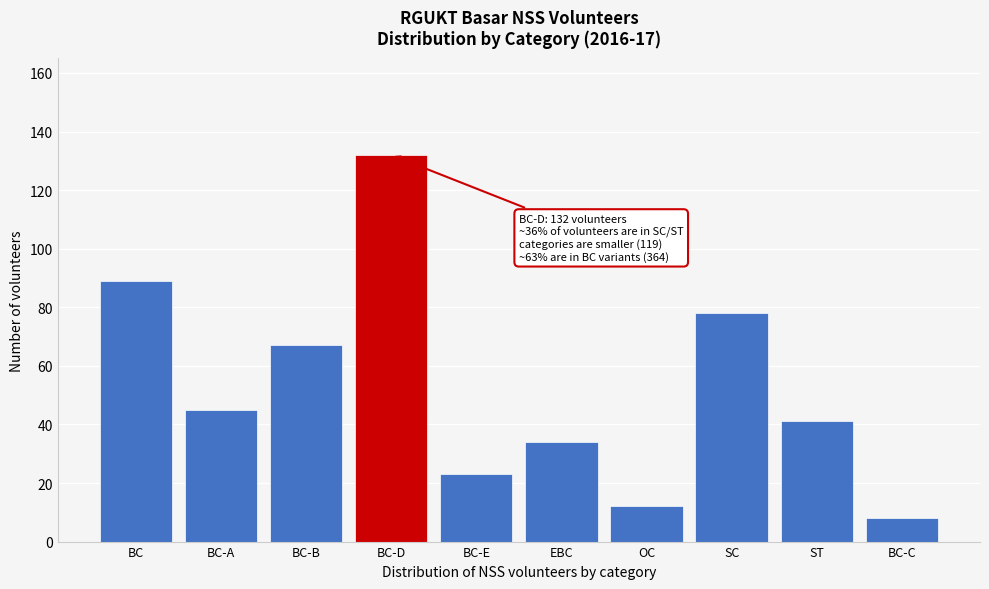

Reading left to right, list all the values displayed in this chart.

BC=89	BC-A=45	BC-B=67	BC-D=132	BC-E=23	EBC=34	OC=12	SC=78	ST=41	BC-C=8